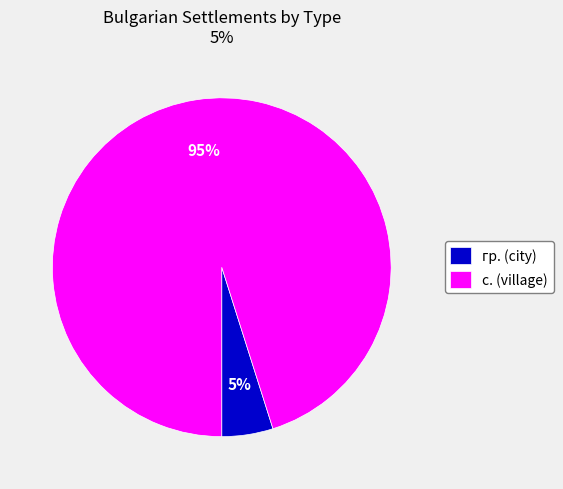

Rank the categories by value from lowest to highest.

гр. (city), с. (village)